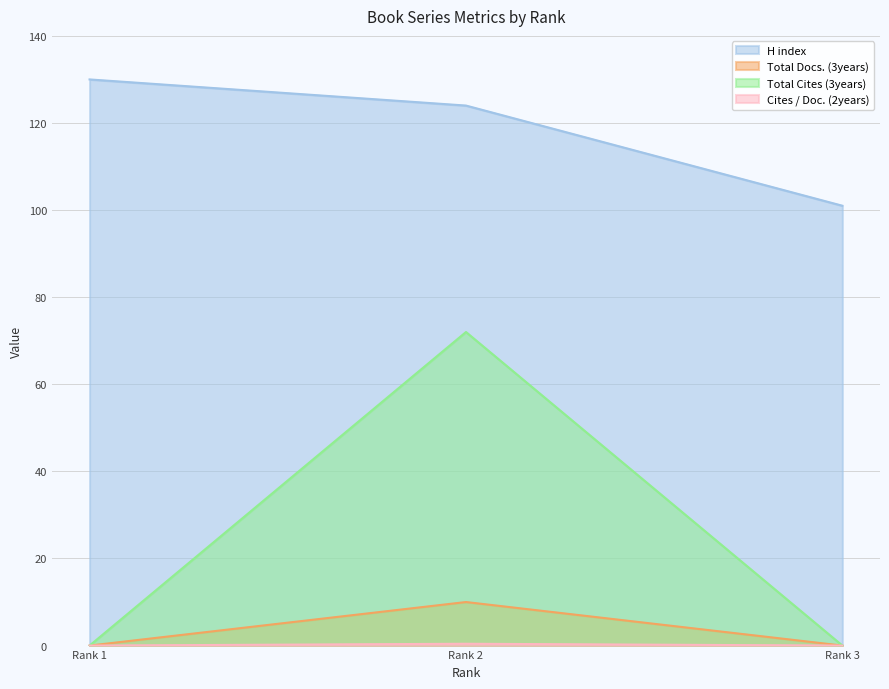

Where is H index nearest to the value 115?

Rank 2